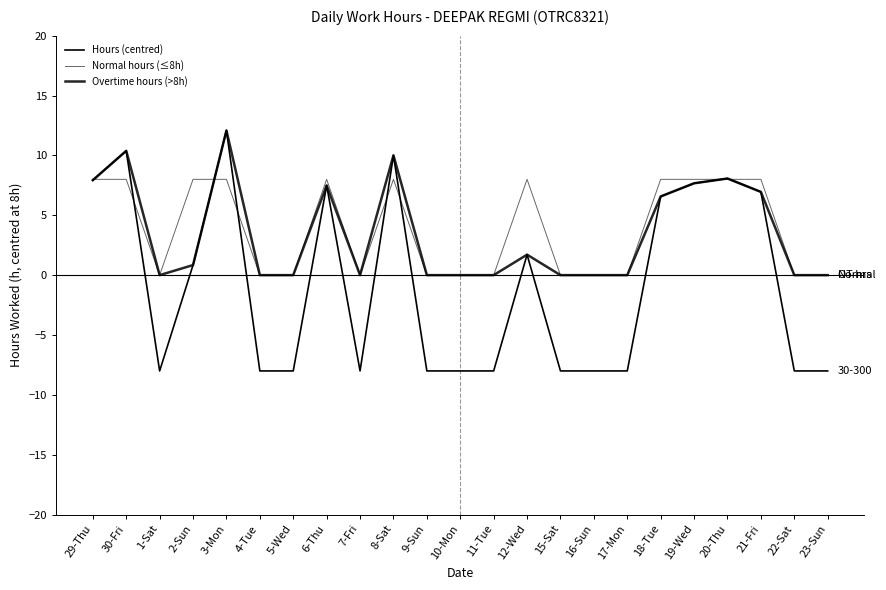

What is the average value of the Overtime hours (>8h) series?

3.5